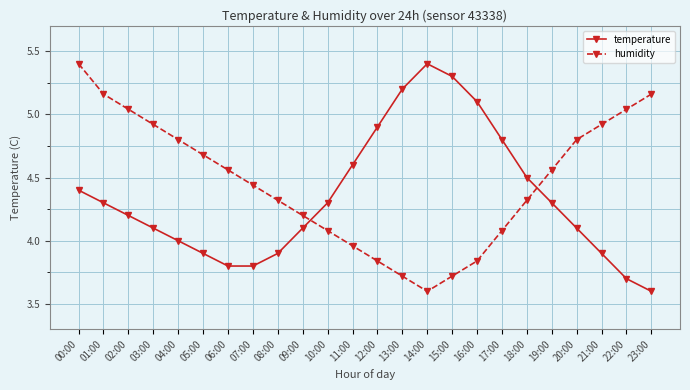

How many series are shown in this chart?

2